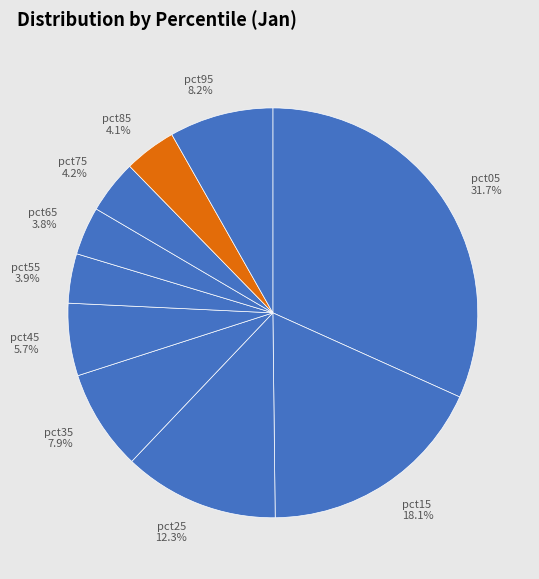

Is the sum of pct35 7.9% and pct25 12.3% greater than half?

No